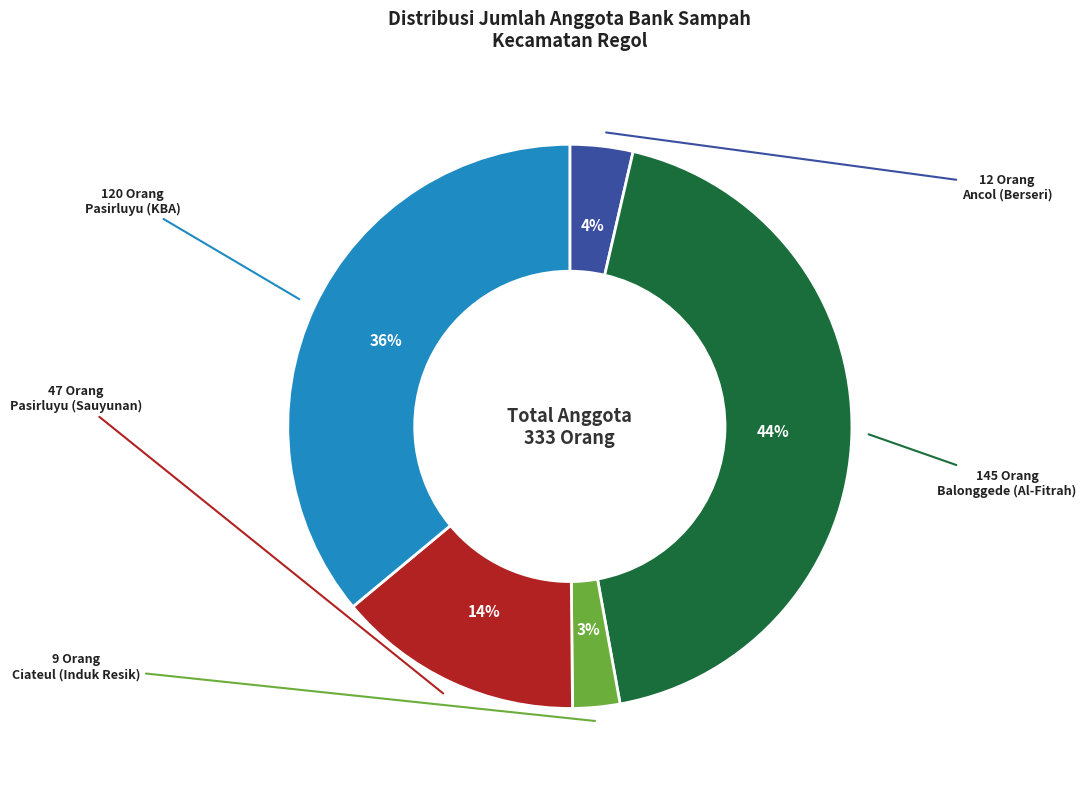

Is there any slice that represents more than half of the pie?

No